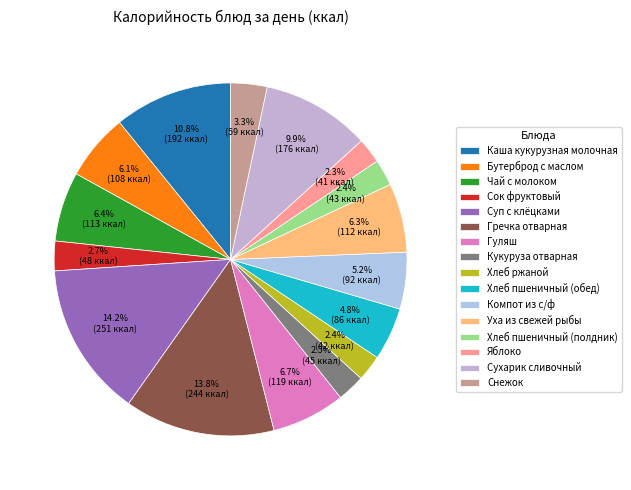

What is the smallest slice in the pie chart?

Яблоко